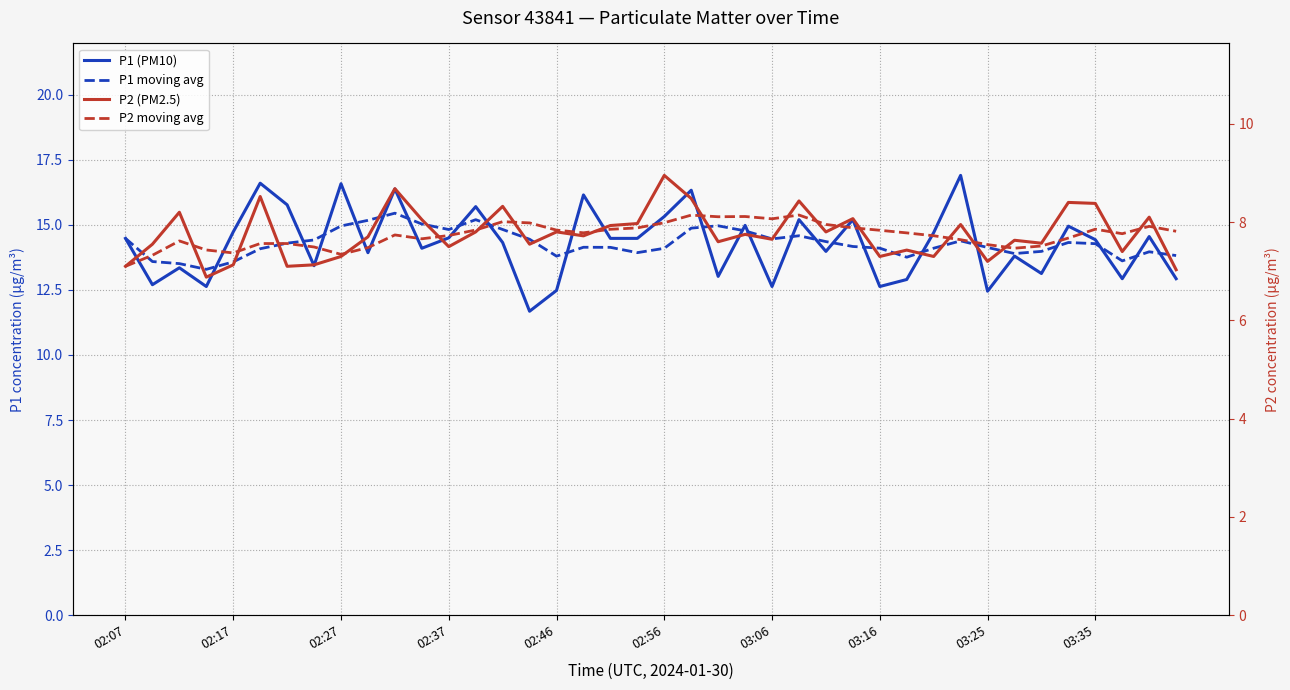

At which label is P2 moving avg closest to 7?

02:07